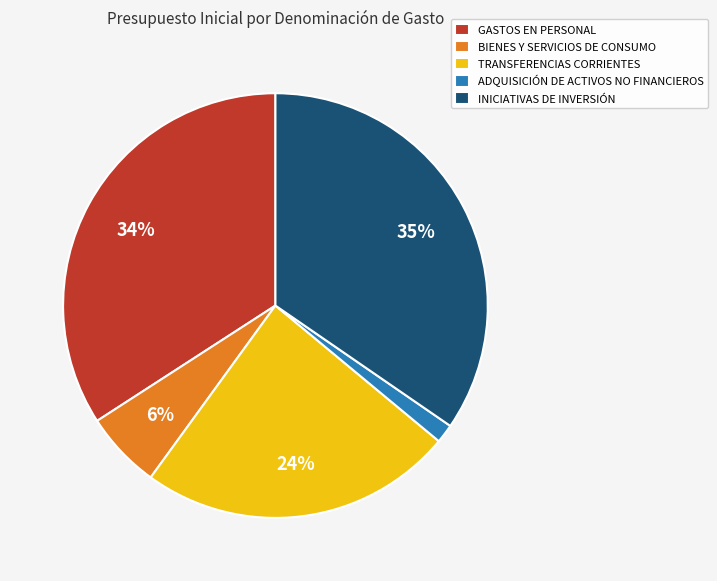

Is it true that INICIATIVAS DE INVERSIÓN is 35% of the pie?

True